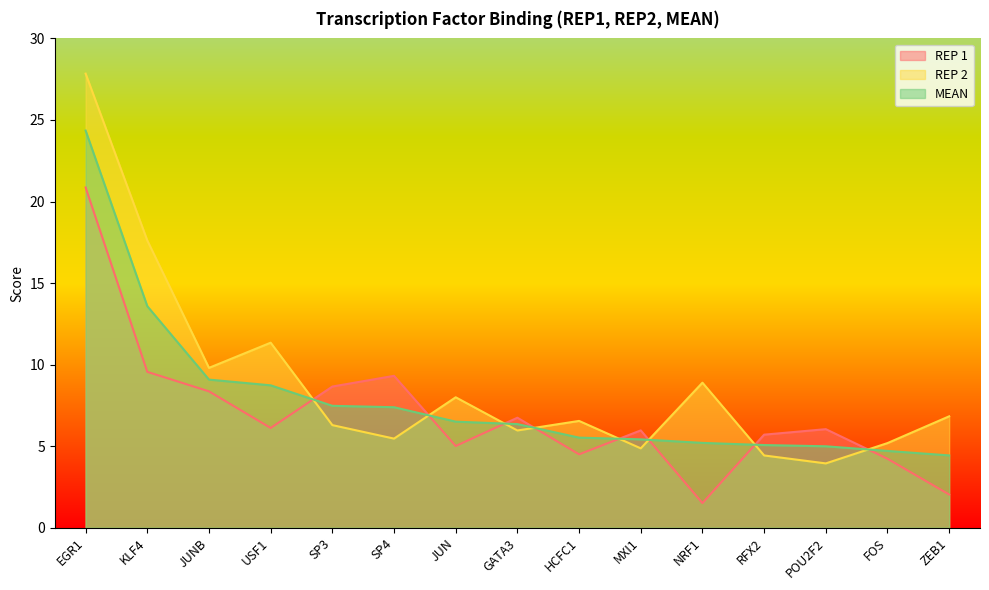

How many times do REP 2 and MEAN cross each other?

8